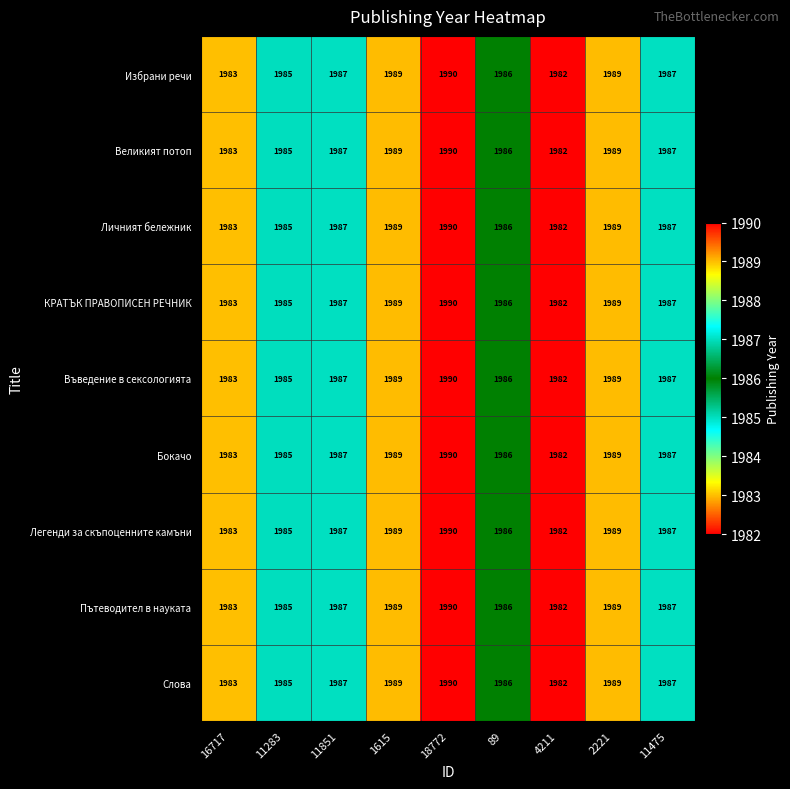

What is the average value of the Бокачо series?

1986